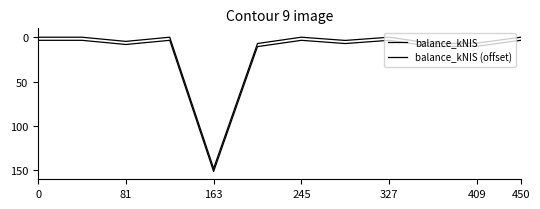

How many lines are shown in the chart?

2